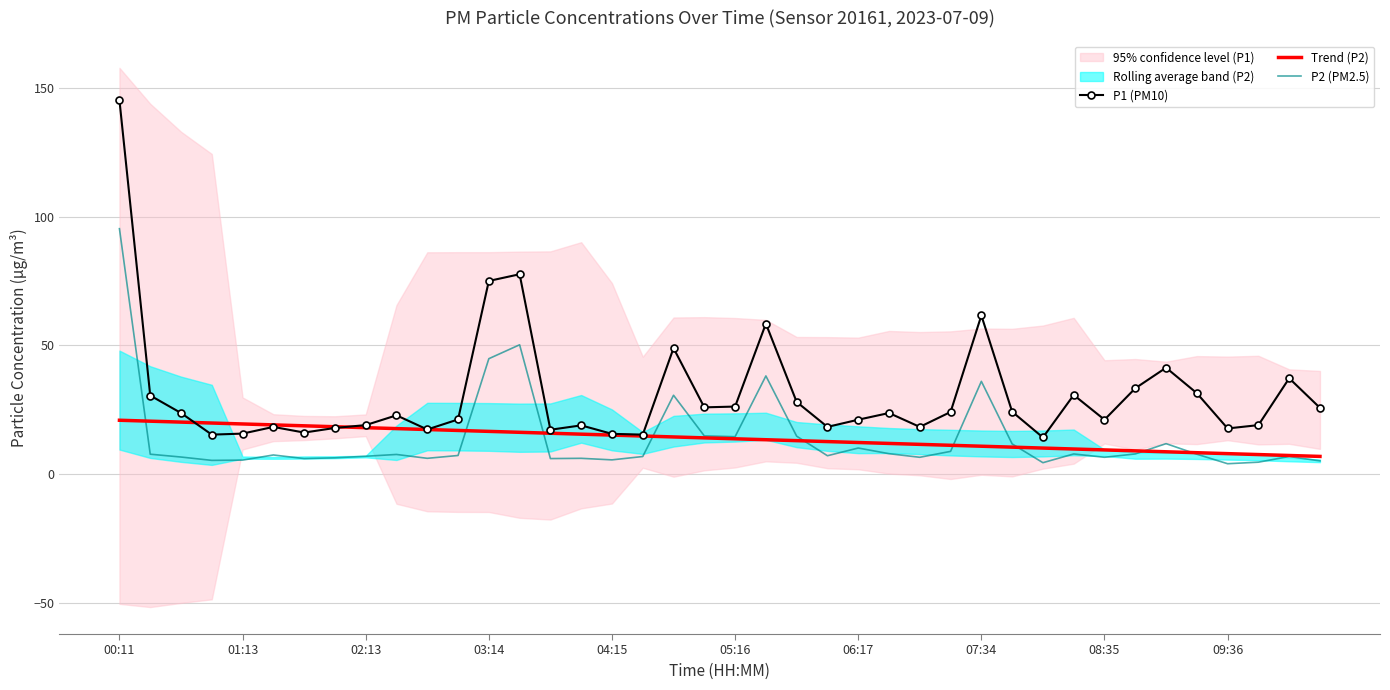

List the series in order of their peak value, highest first.

P1 (PM10), P2 (PM2.5), Trend (P2)